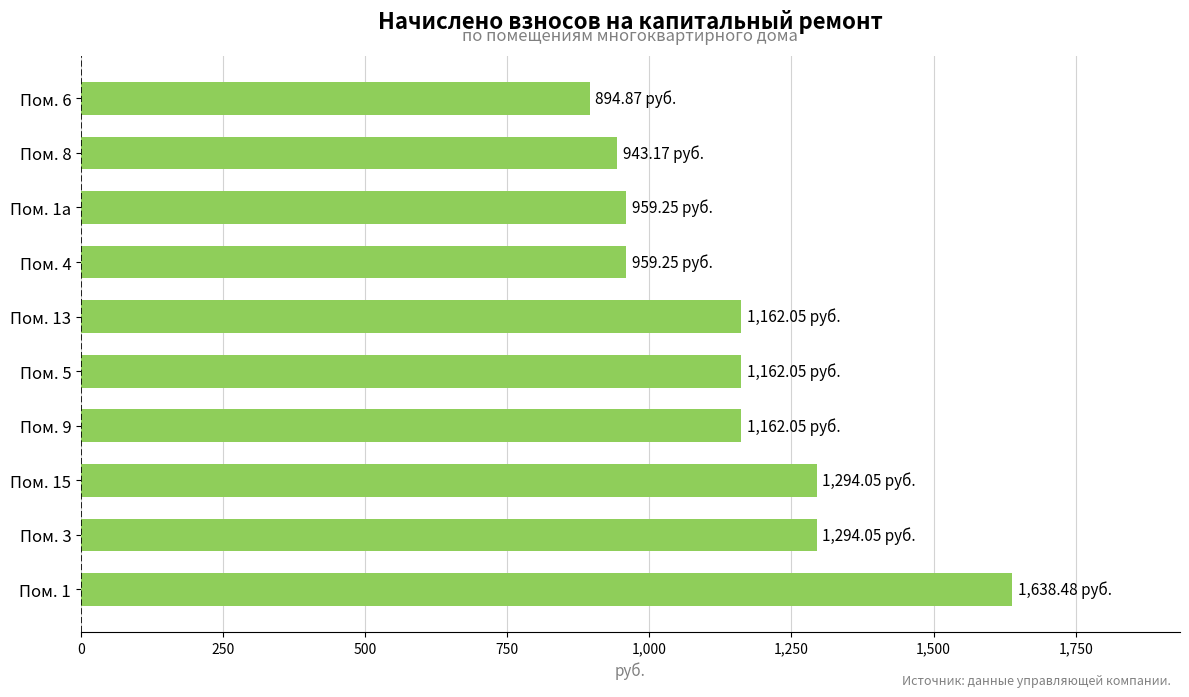

What is the change in value from Пом. 5 to Пом. 4?

-202.8